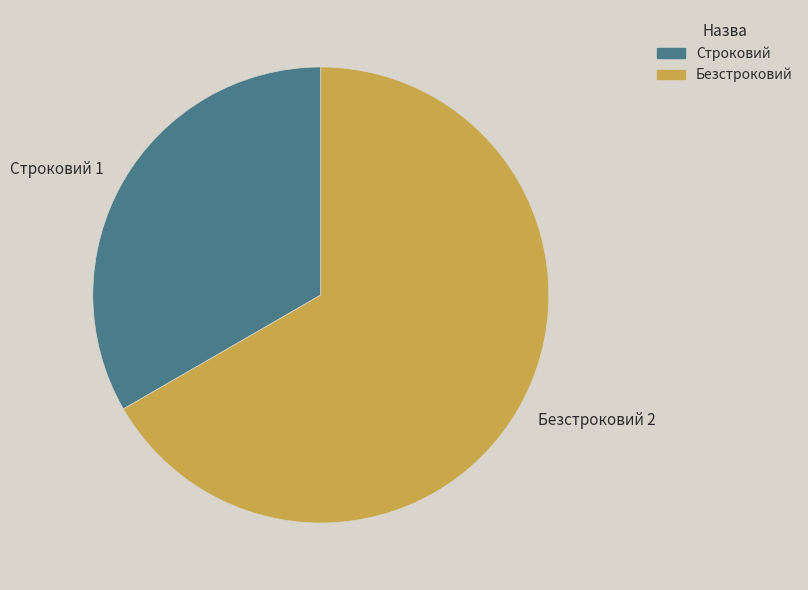

Approximately how many times larger is the value at Безстроковий compared to Строковий?

2.0